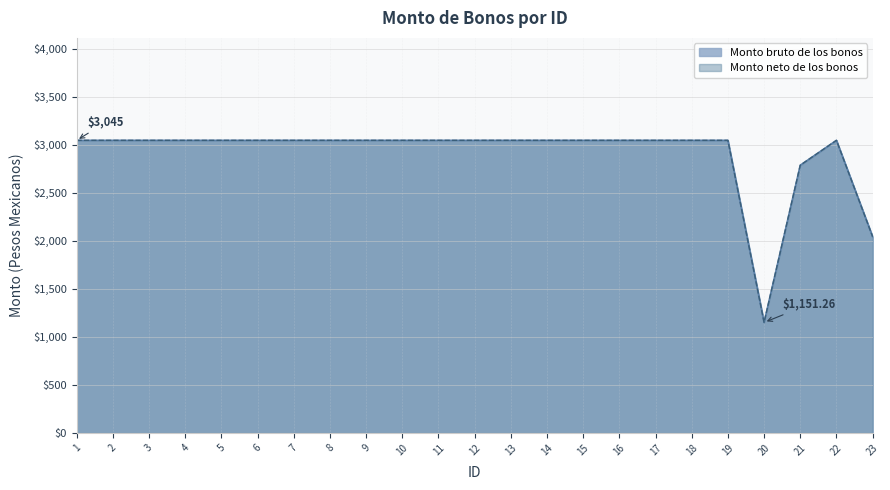

List the series in order of their peak value, highest first.

Monto bruto de los bonos, Monto neto de los bonos